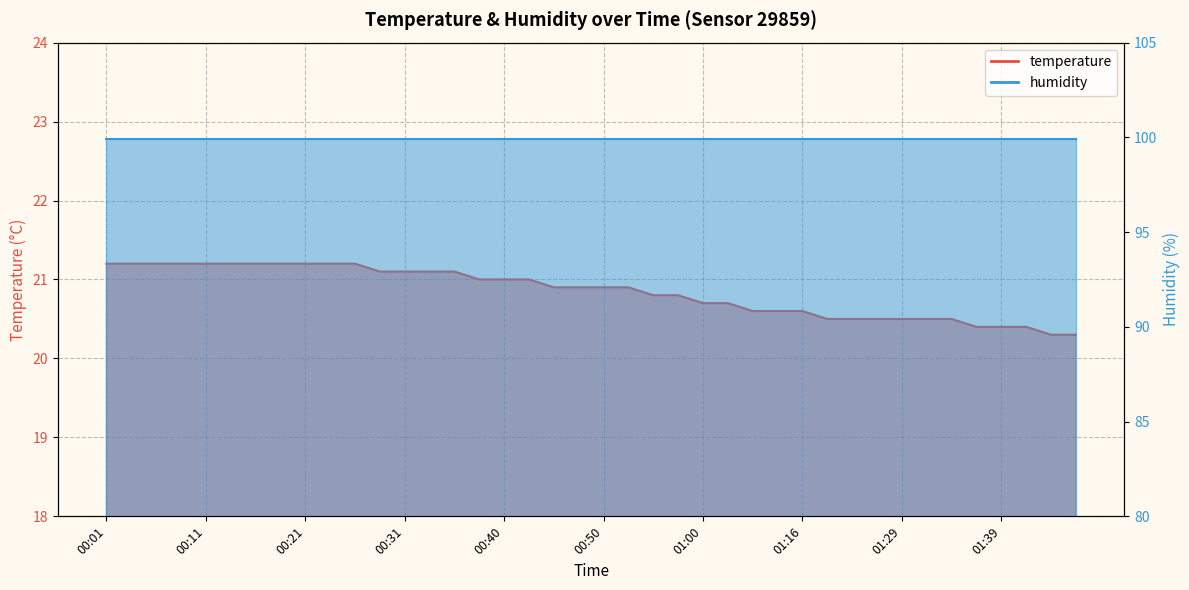

What is the ratio of the value at 00:09 to the value at 01:39?

1.0